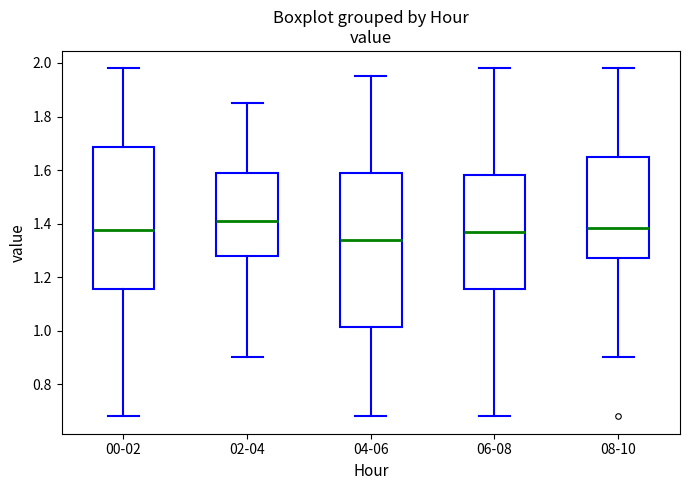

Which box is the tallest, from its lower edge to its upper edge?

04-06